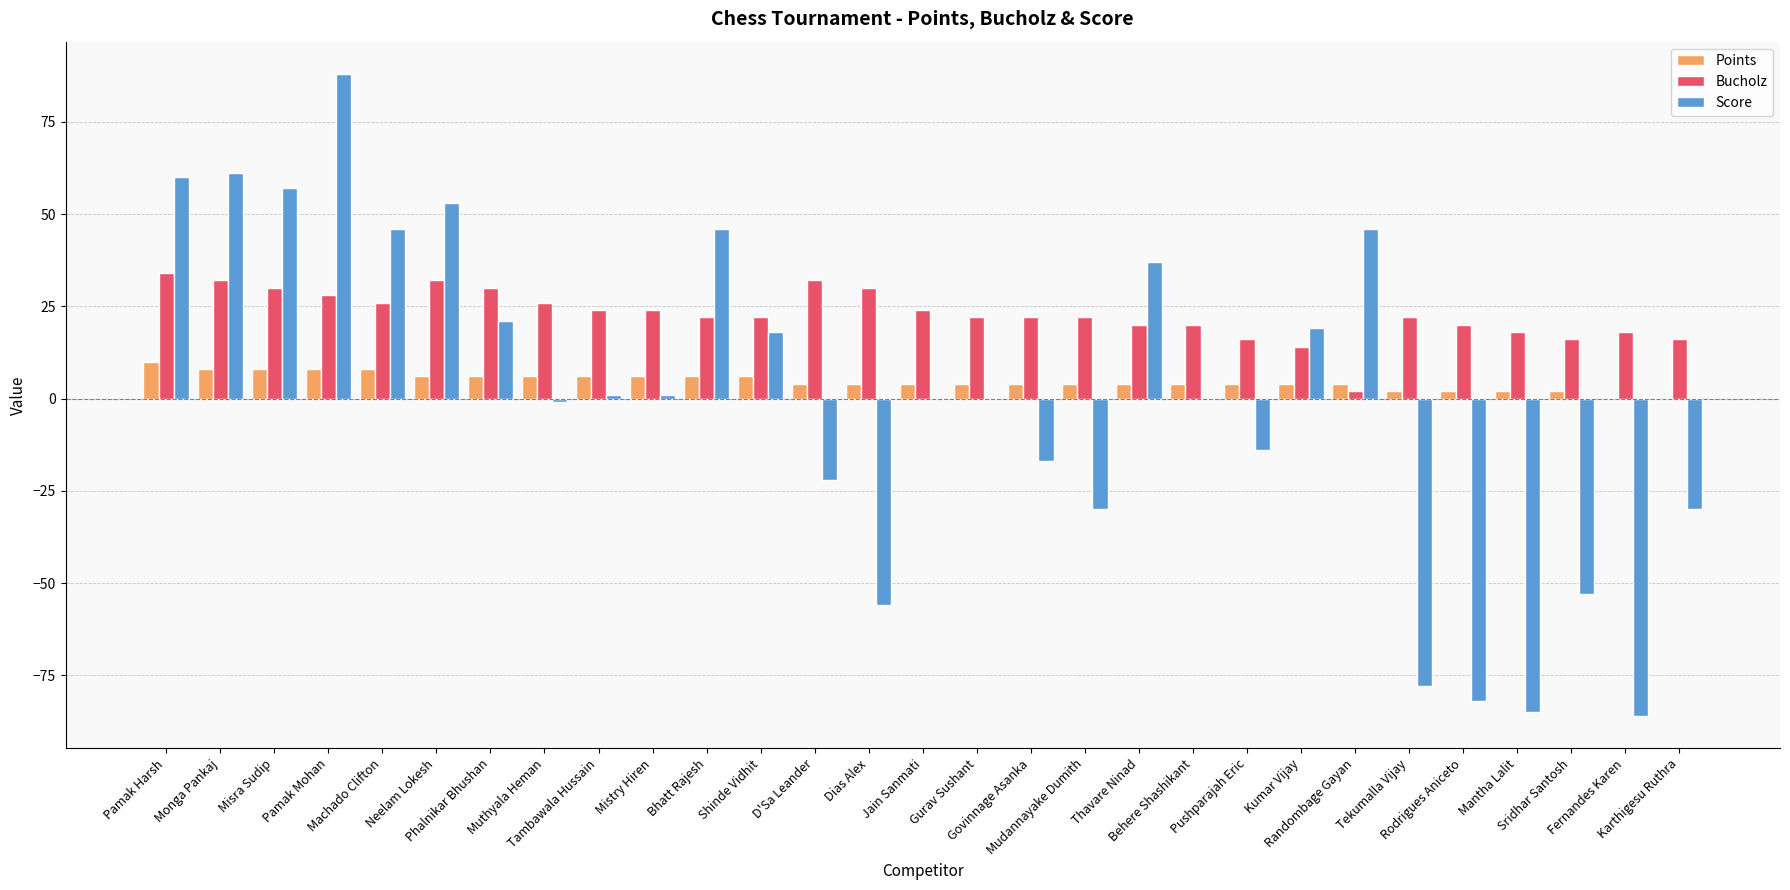

Which series has the largest total across all categories?

Bucholz